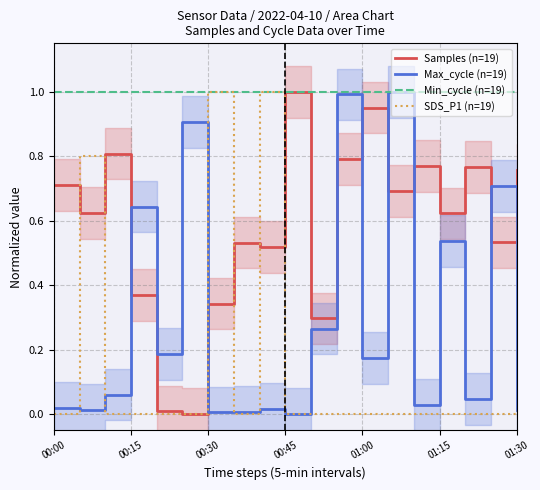

How many values in the SDS_P1 (n=19) series exceed 0?

3